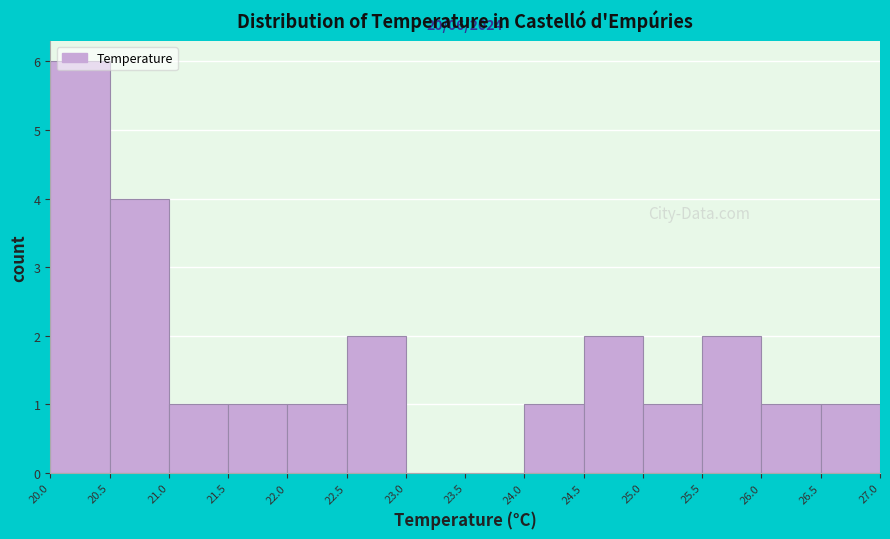

Over which range of the x-axis is the bar tallest?

20.0 to 20.5